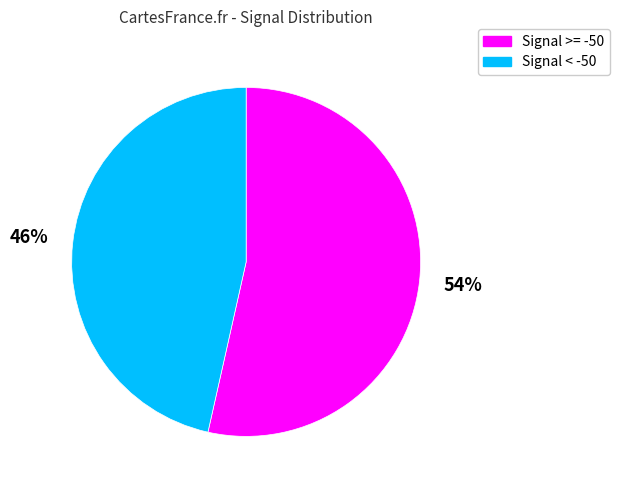

To the nearest percent, what is the average slice percentage?

50%